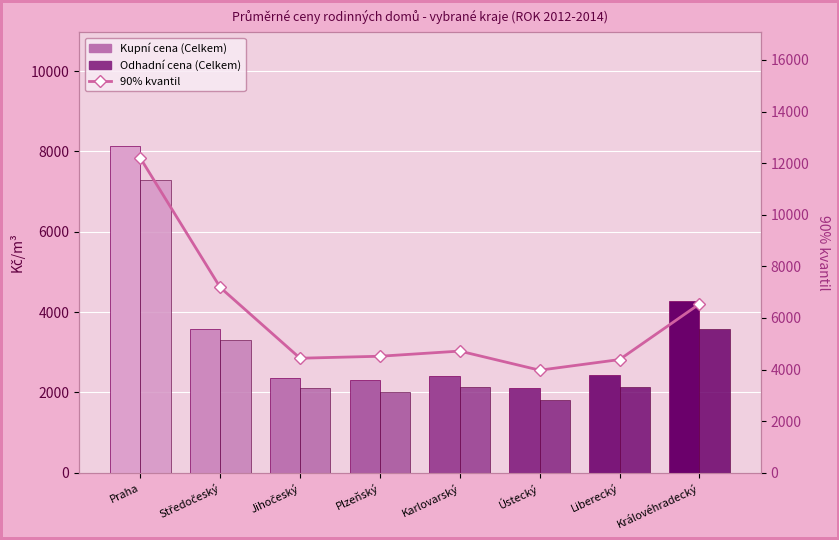

At which label does Odhadní cena (Celkem) reach its peak?

Praha